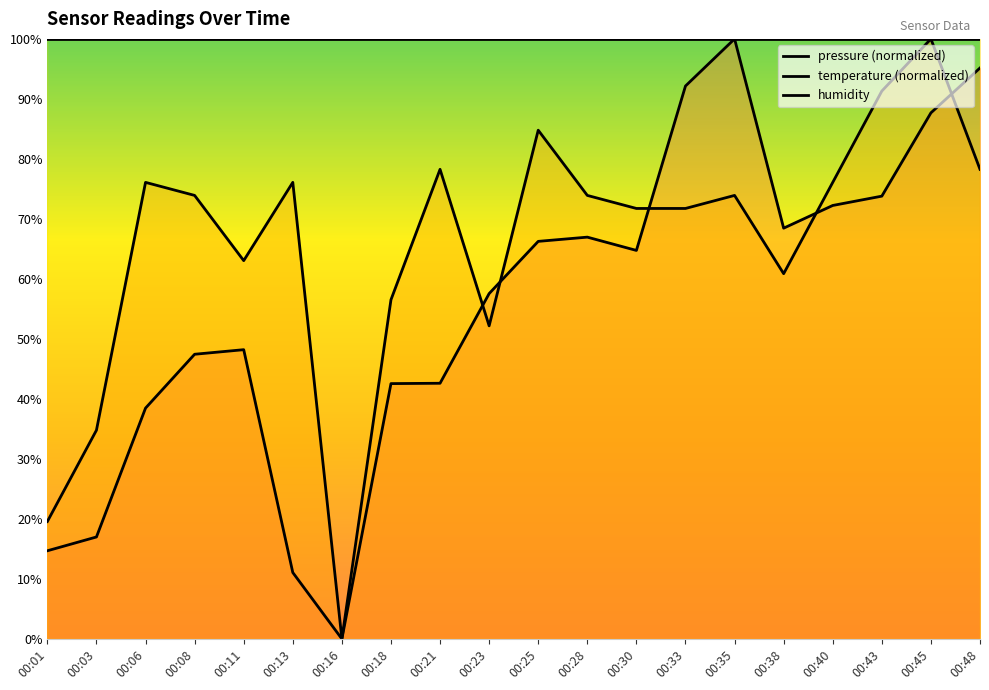

What is the sum of the humidity values at 00:48 and 00:40?

200.0